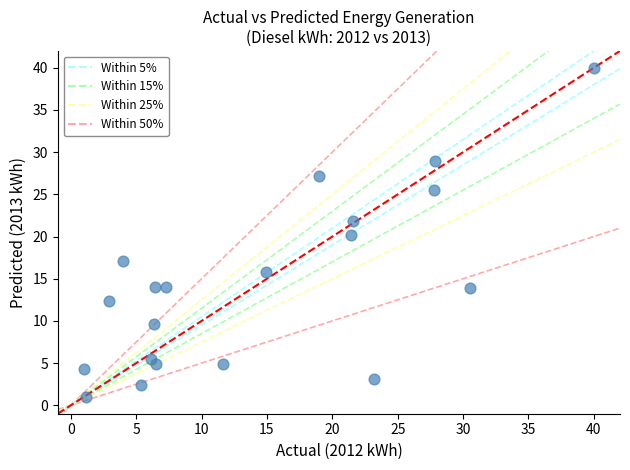

What is the range of X values (max minus min)?

39.0